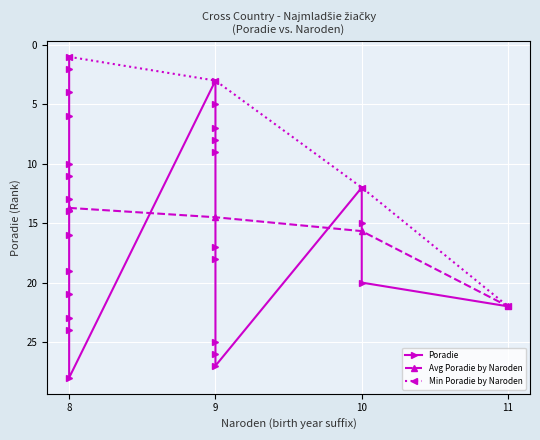

True or false: Avg Poradie by Naroden has more than 1 interior local peaks.

False